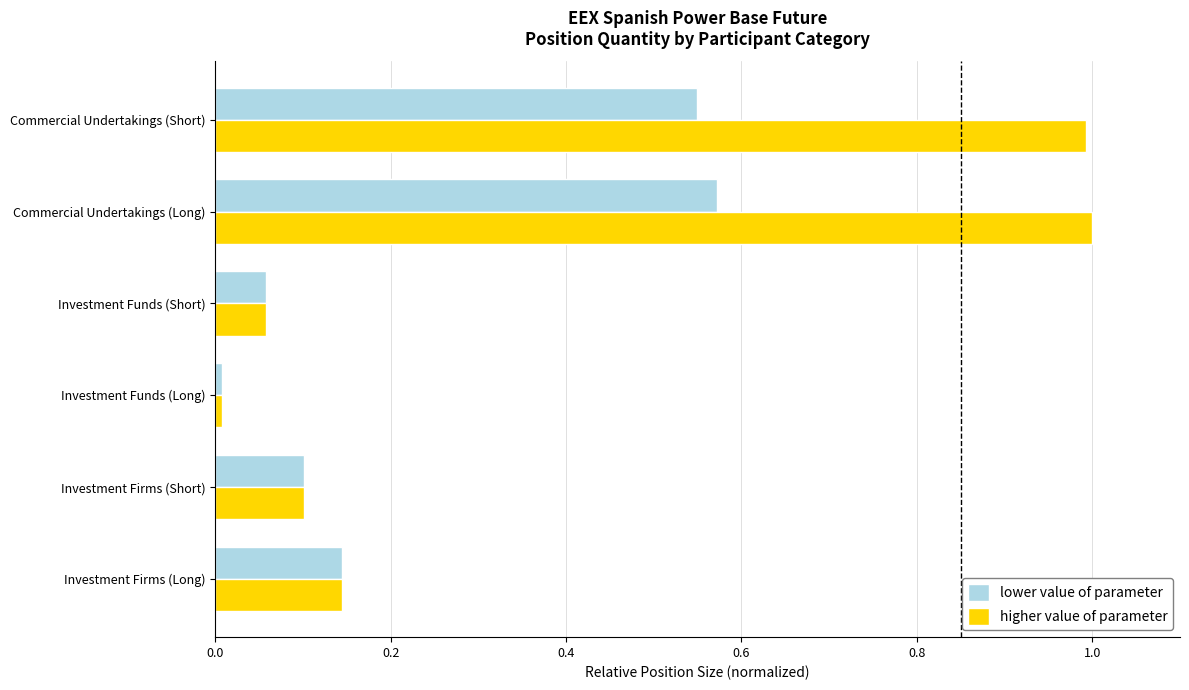

List the series in order of their peak value, highest first.

higher value of parameter, lower value of parameter